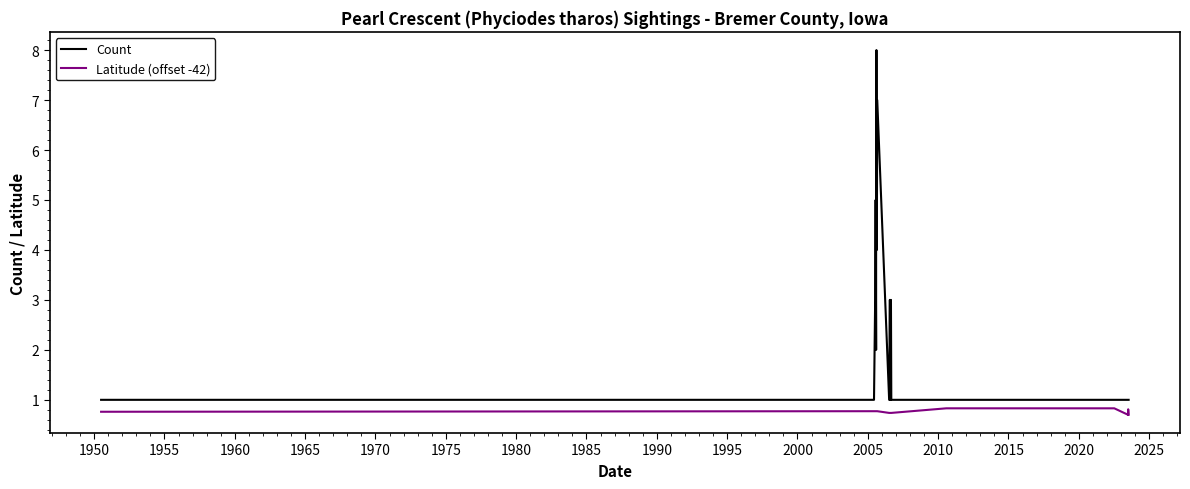

What is the greatest value displayed?

8.0